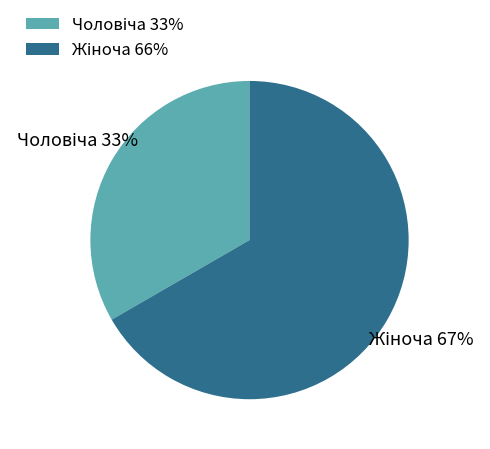

Does any single category account for the majority?

Yes